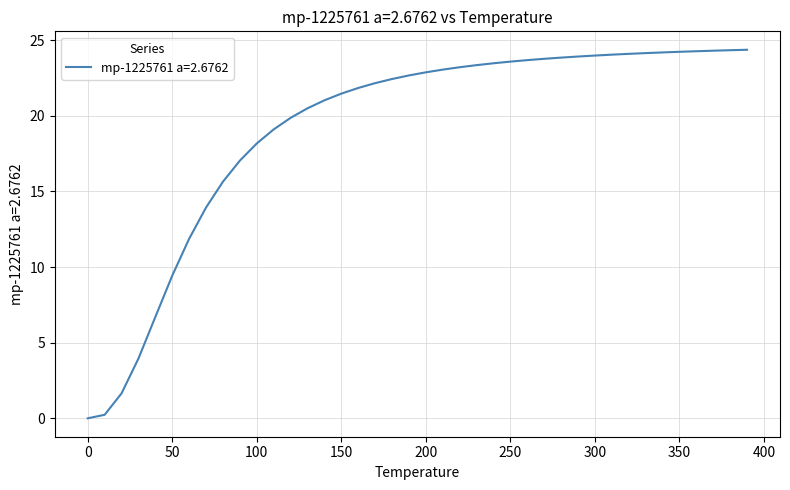

What is the maximum value shown in the chart?

24.4